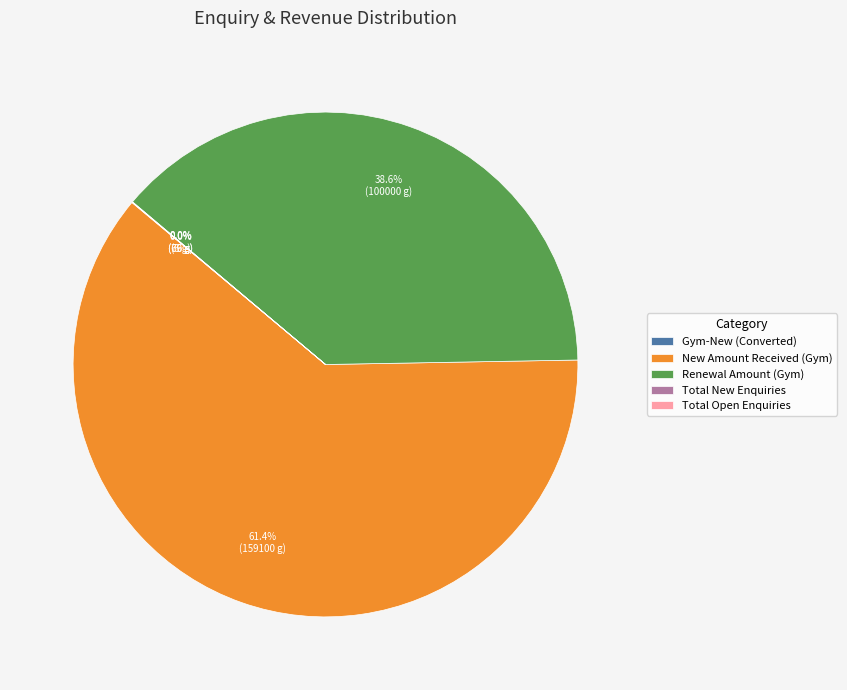

Which category has the biggest portion of the pie?

New Amount Received (Gym)